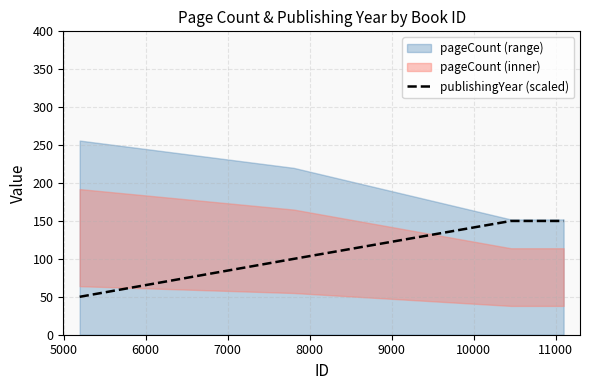

What is the difference between the second highest and second lowest values?

50